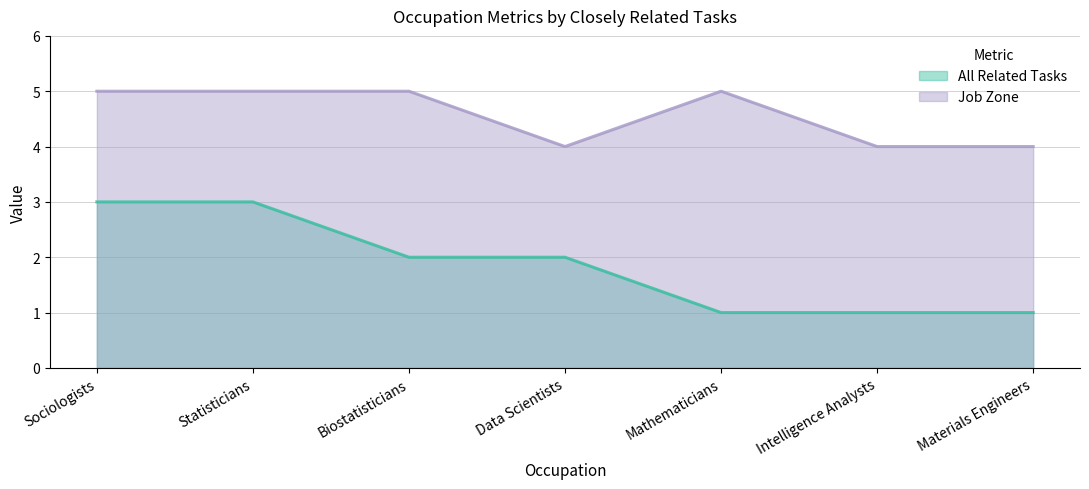

How many series are shown in this chart?

2